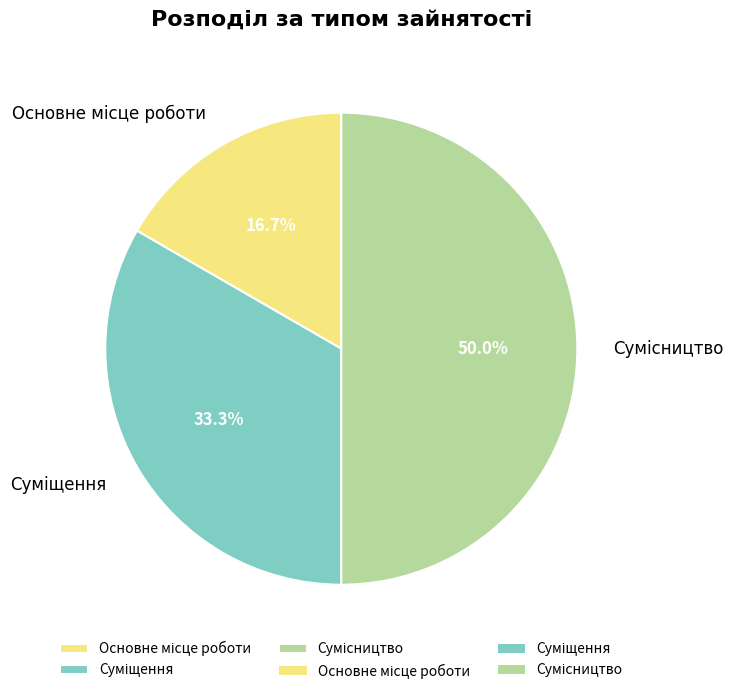

What is the largest slice in the pie chart?

Сумісництво